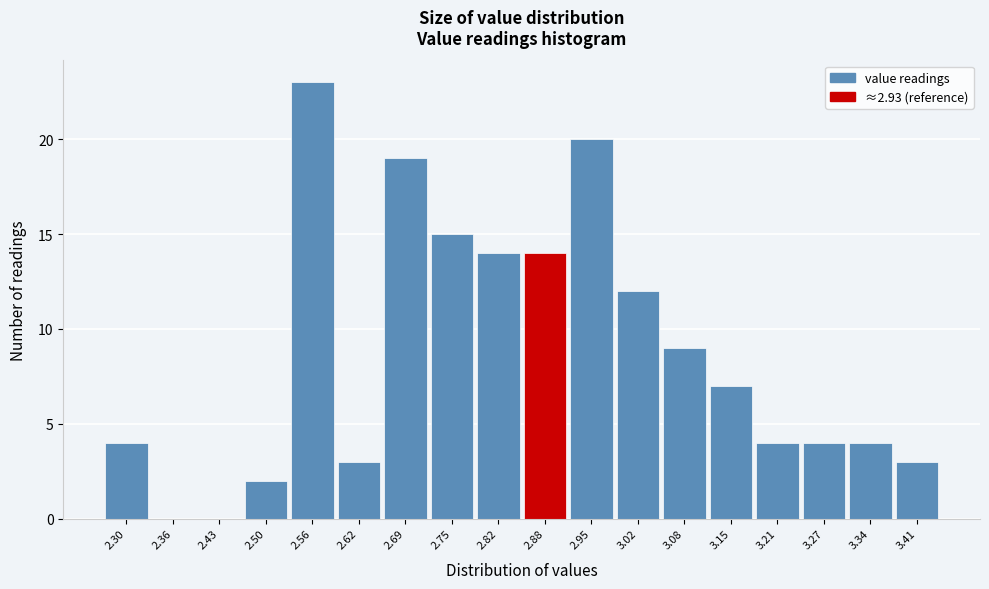

Reading left to right, list all the values displayed in this chart.

2.30=4	2.36=0	2.43=0	2.50=2	2.56=23	2.62=3	2.69=19	2.75=15	2.82=14	2.88=14	2.95=20	3.02=12	3.08=9	3.15=7	3.21=4	3.27=4	3.34=4	3.41=3